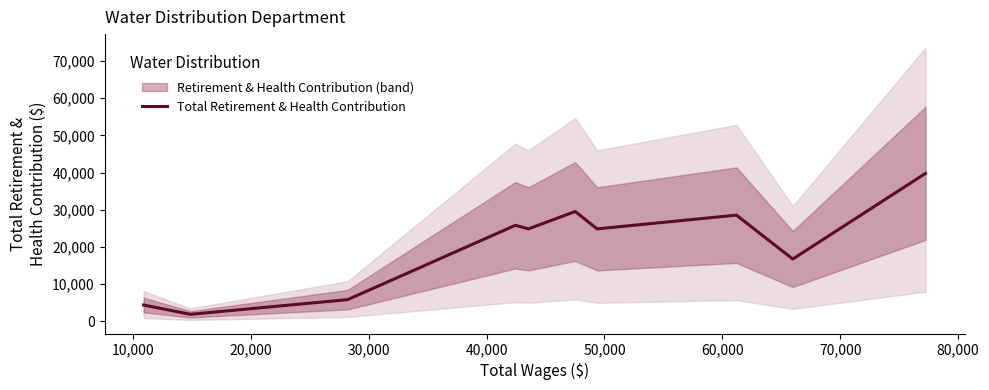

What is the smallest value displayed?

1878